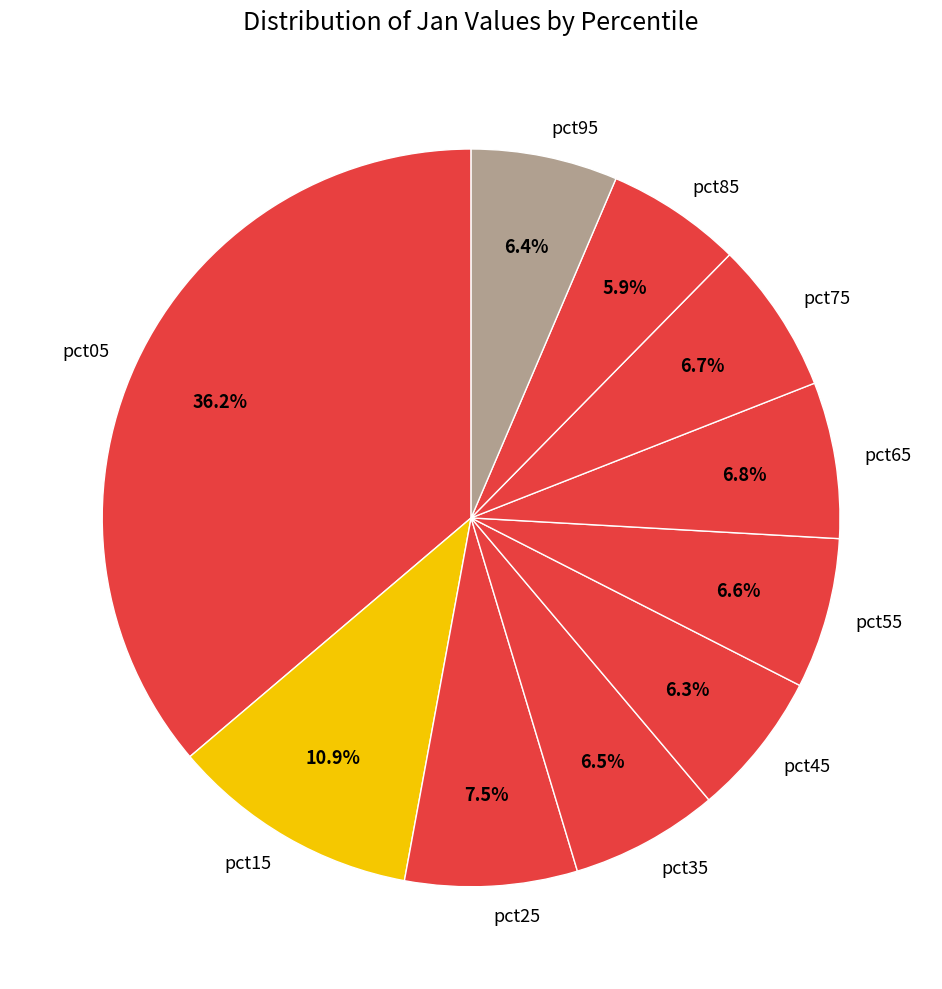

Is it true that pct45 is 6% of the pie?

True